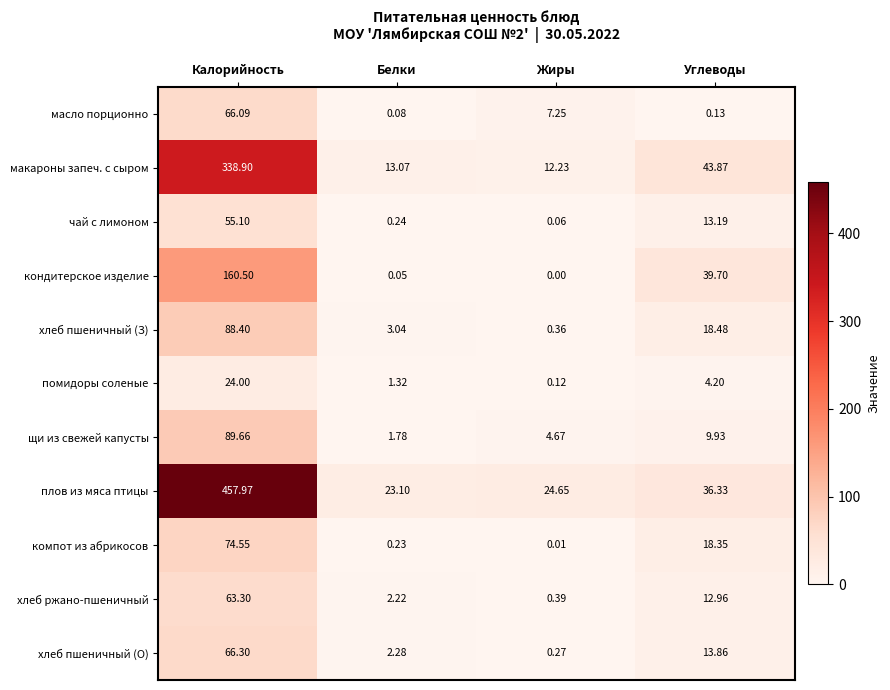

Which label corresponds to the largest value in the chart?

Калорийность